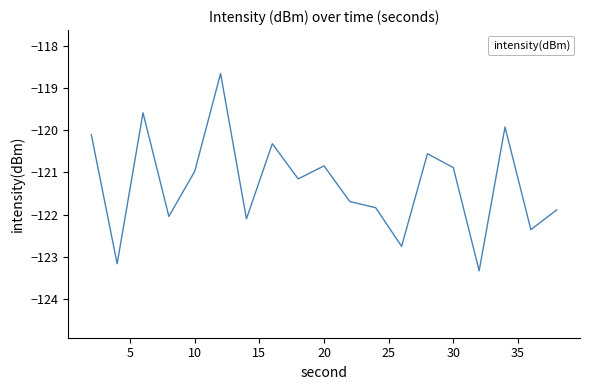

What is the difference between the maximum and minimum values?

4.7